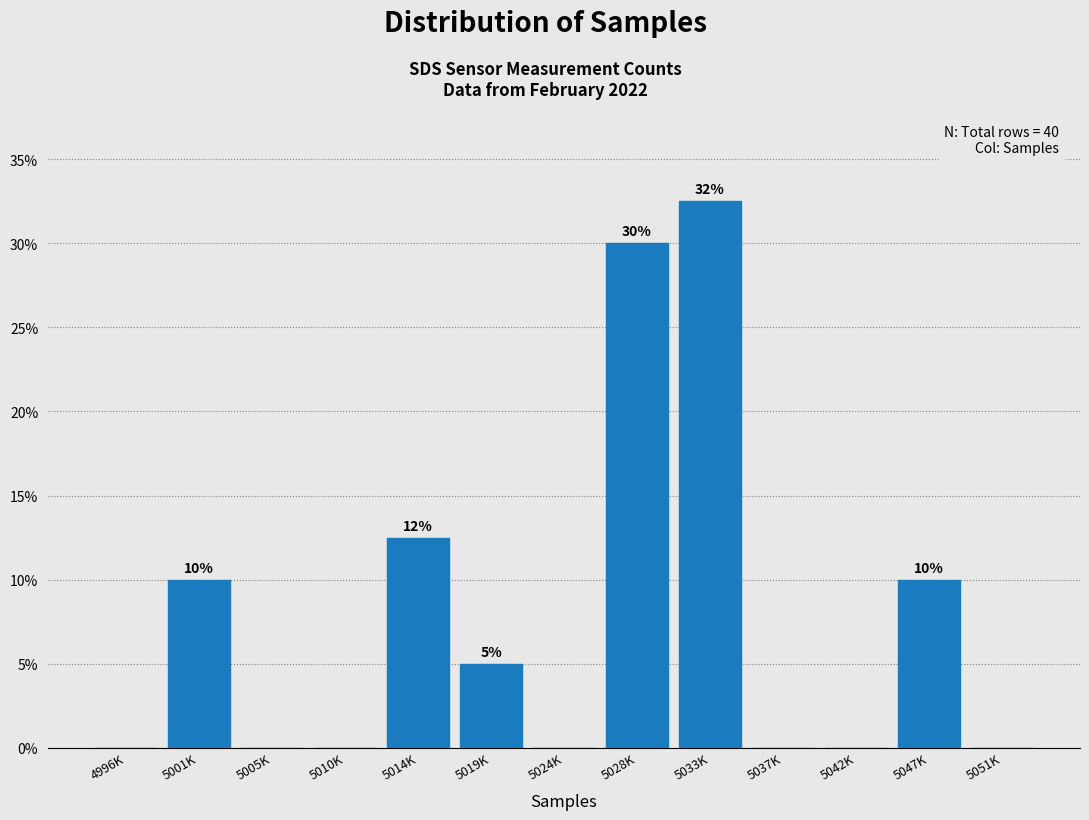

Reading left to right, list all the values displayed in this chart.

4996K=0.0	5001K=10.0	5005K=0.0	5010K=0.0	5014K=12.5	5019K=5.0	5024K=0.0	5028K=30.0	5033K=32.5	5037K=0.0	5042K=0.0	5047K=10.0	5051K=0.0